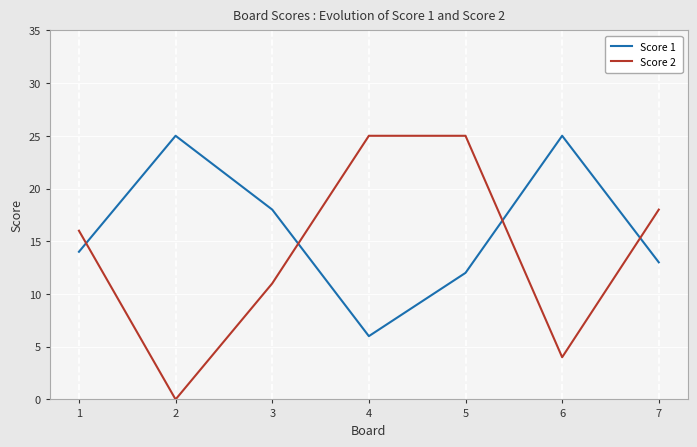

At how many categories does at least one series exceed 20?

4